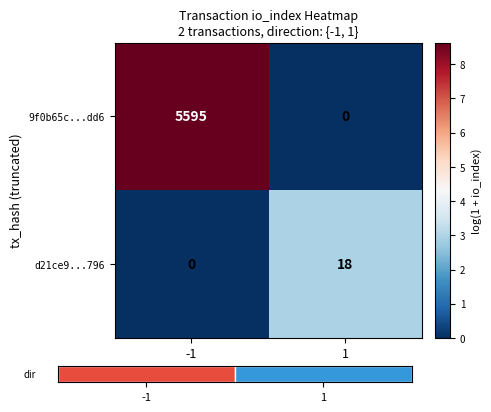

Reading left to right, extract all data points from this chart.

9f0b65c...dd6: -1=5595.0	1=0.0
d21ce9...796: -1=0.0	1=18.0